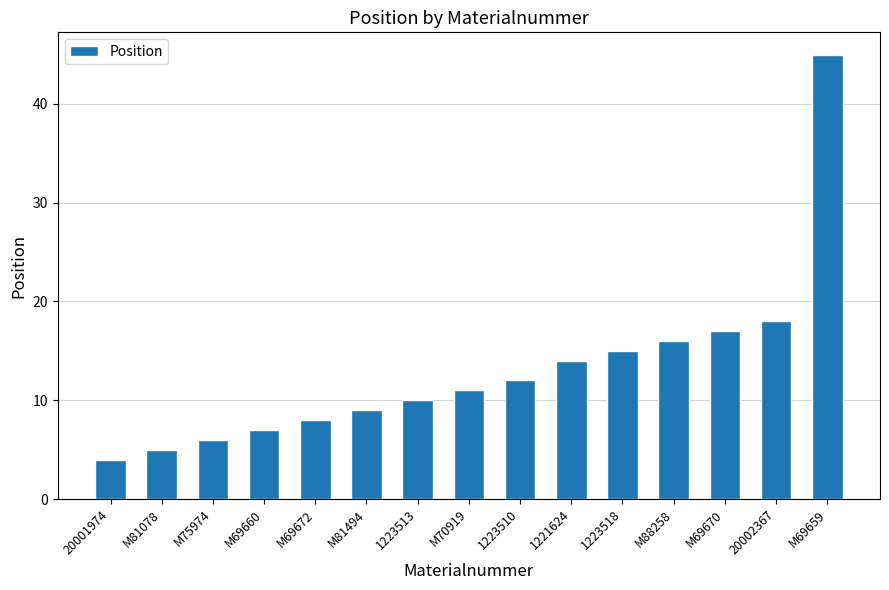

What is the ratio of the value at 20002367 to the value at M69659?

0.4